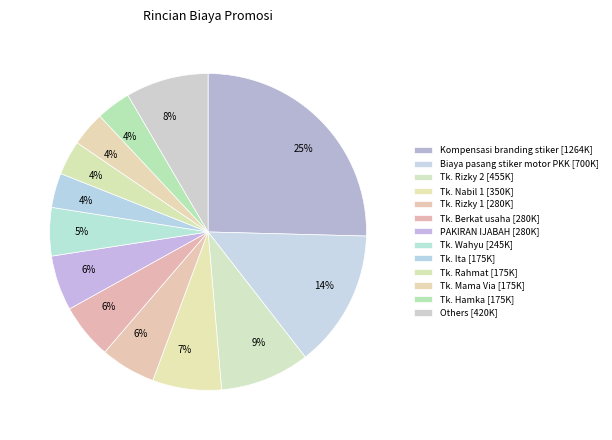

How many segments does this pie chart have?

13